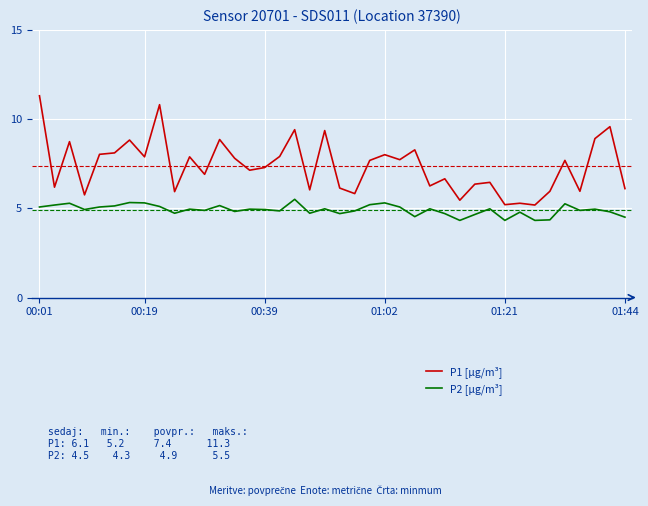

Which series has the largest total across all categories?

P1 [µg/m³]